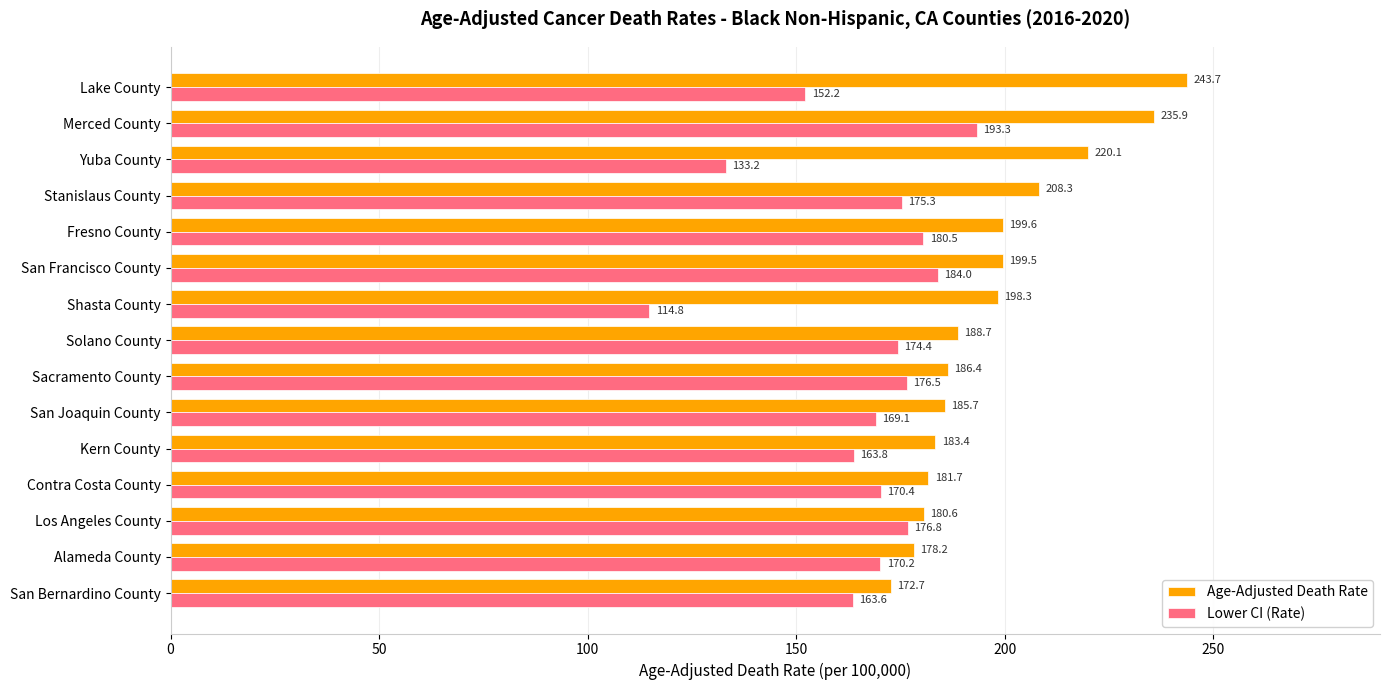

At which category is the sum across all series the highest?

Merced County